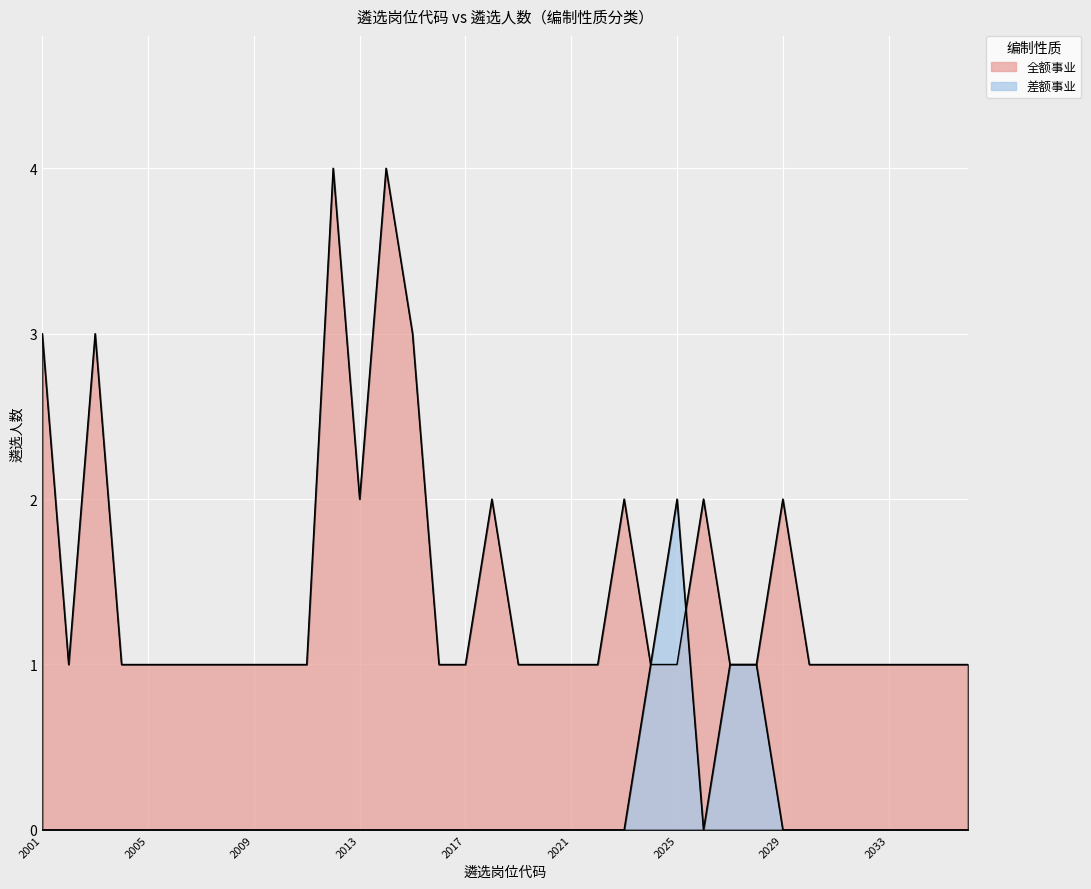

Is it true that 差额事业 equals -1 at 2036?

False